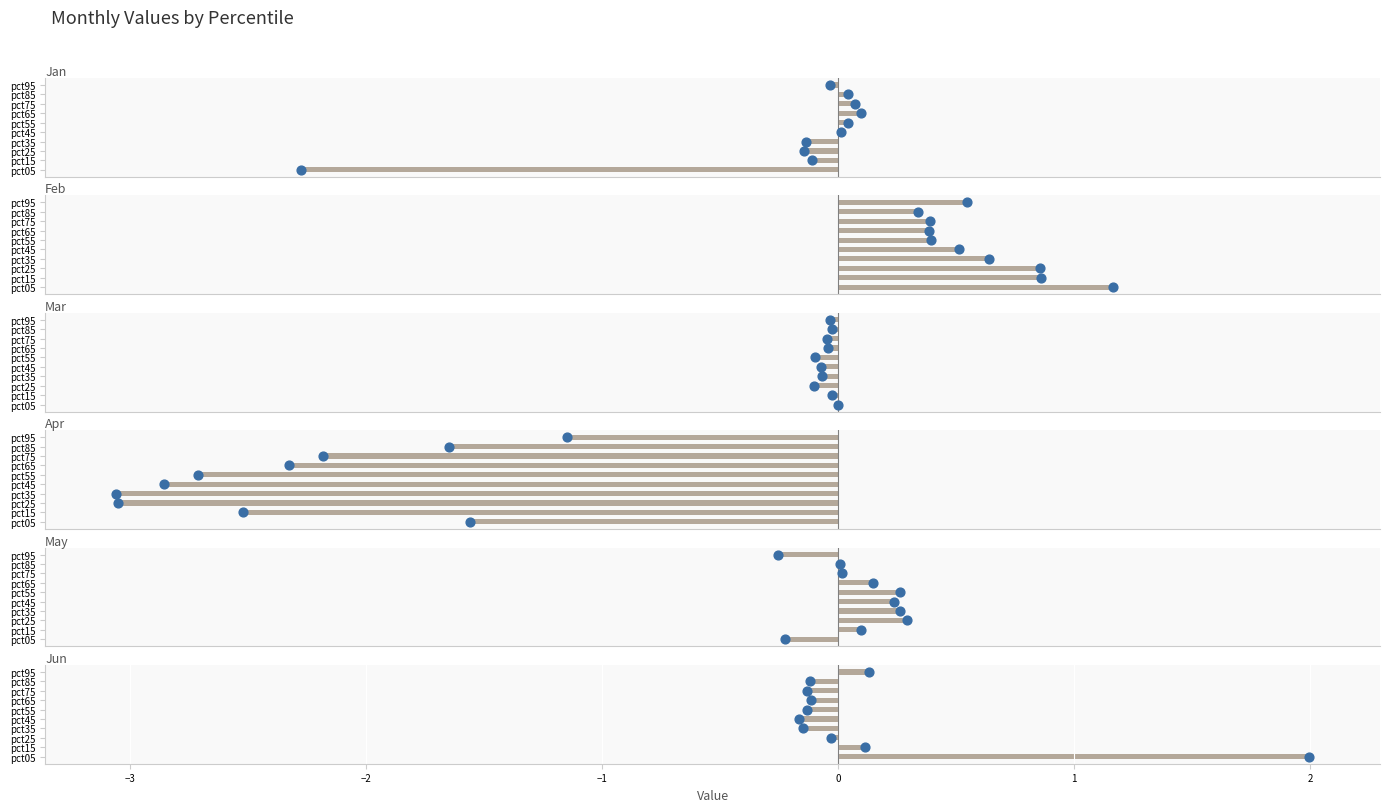

Is the value of May at pct25 greater than the value of Mar at pct05?

Yes